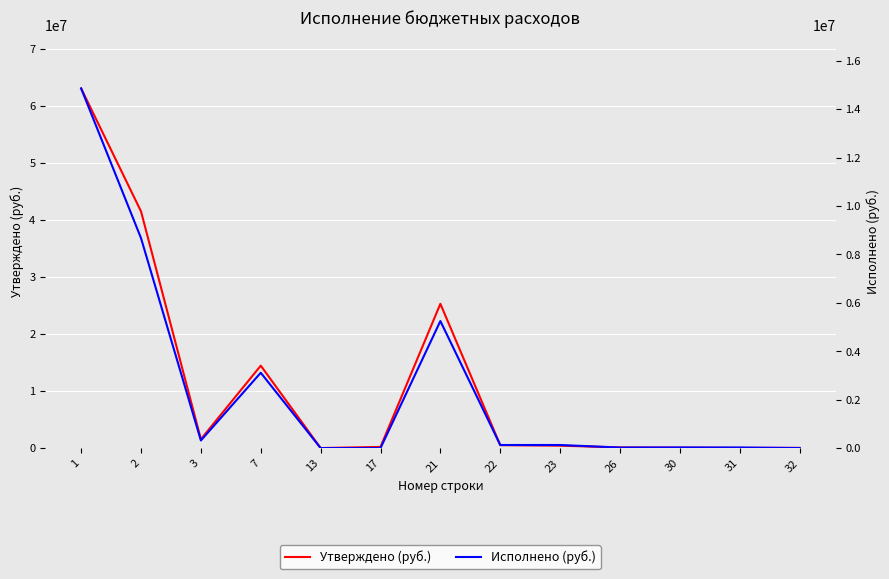

True or false: Исполнено (руб.) and Утверждено (руб.) intersect in this chart.

False